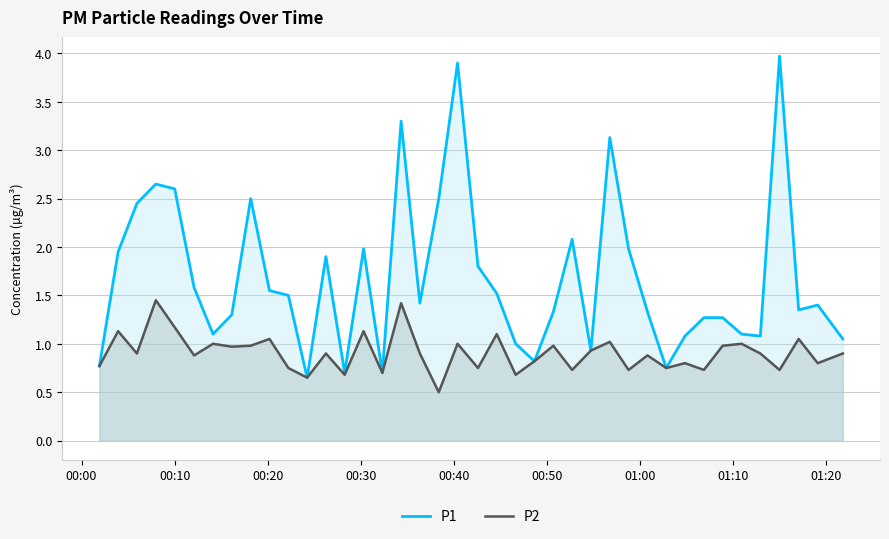

Which series has the widest spread of values?

P1